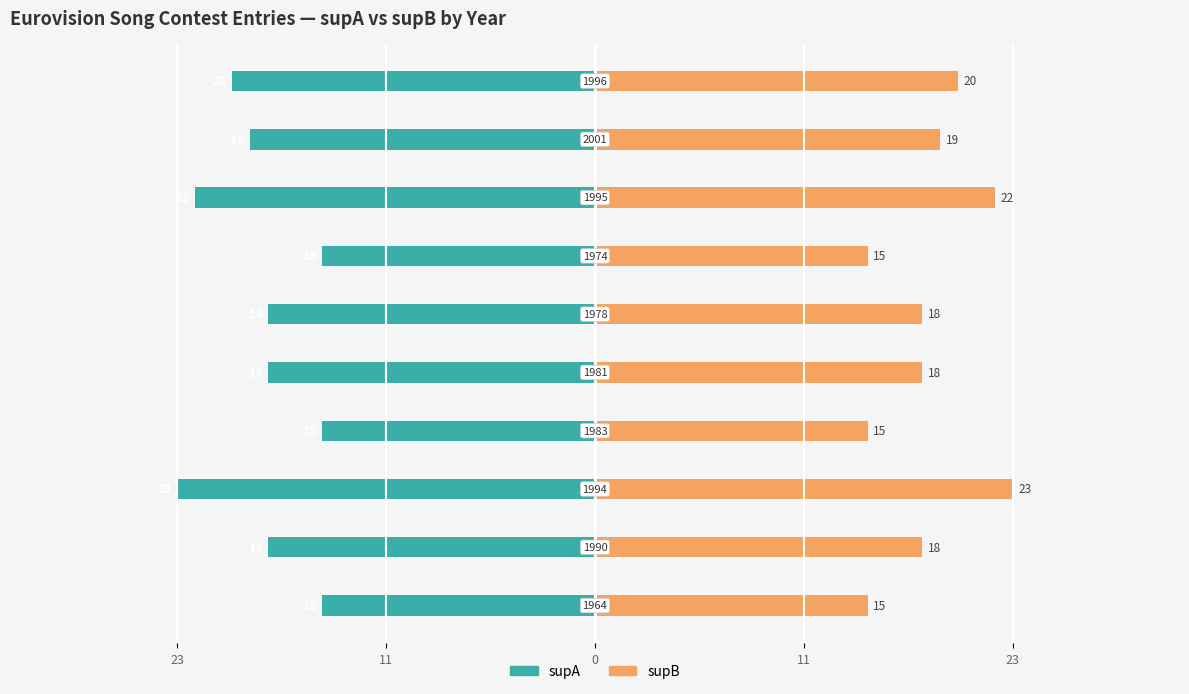

Read the supA value at 5.

-18